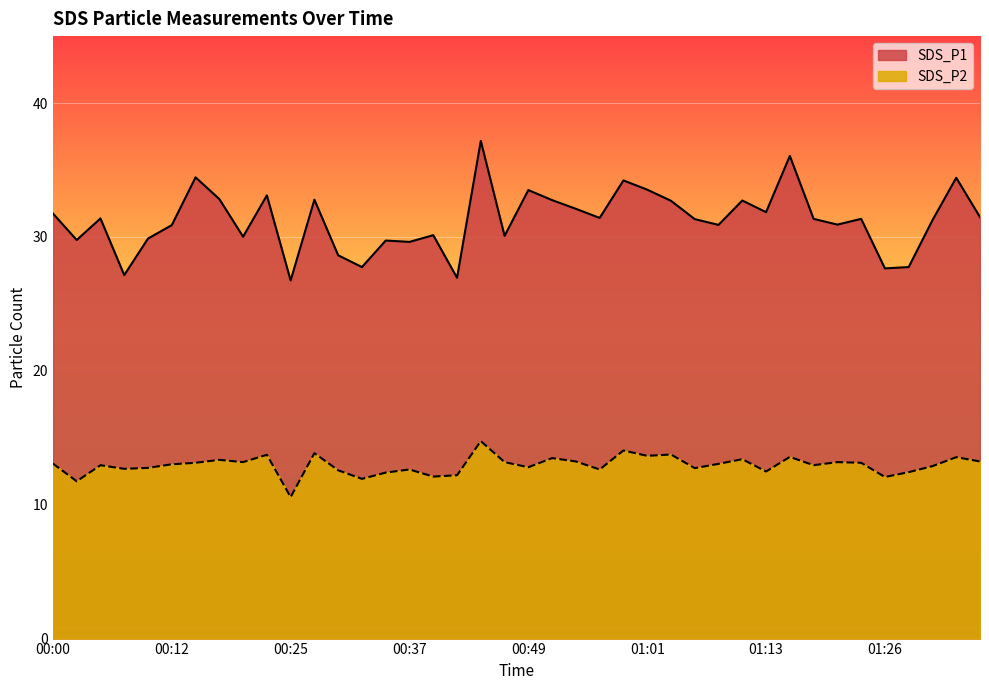

At how many categories does at least one series exceed 17?

40